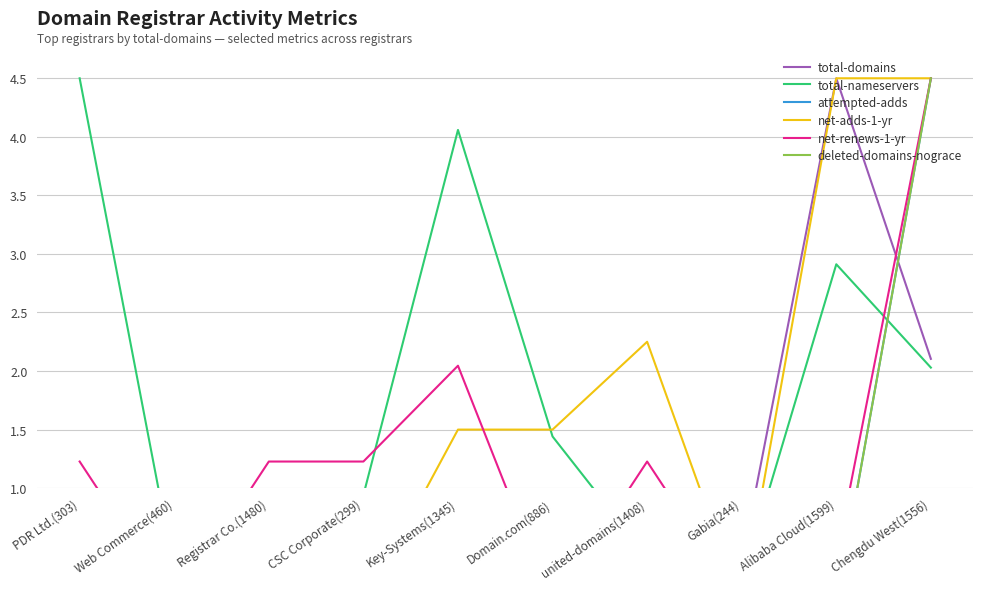

What is the average value of the total-domains series?

0.8